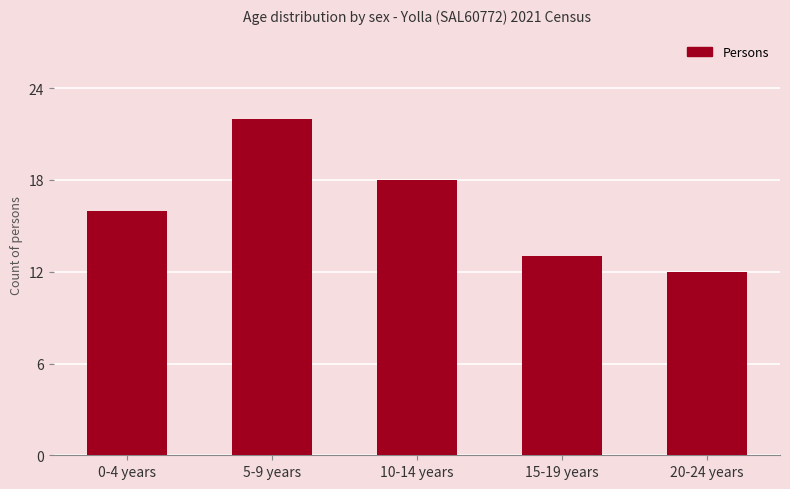

List the labels in order of value, largest first.

5-9 years, 10-14 years, 0-4 years, 15-19 years, 20-24 years